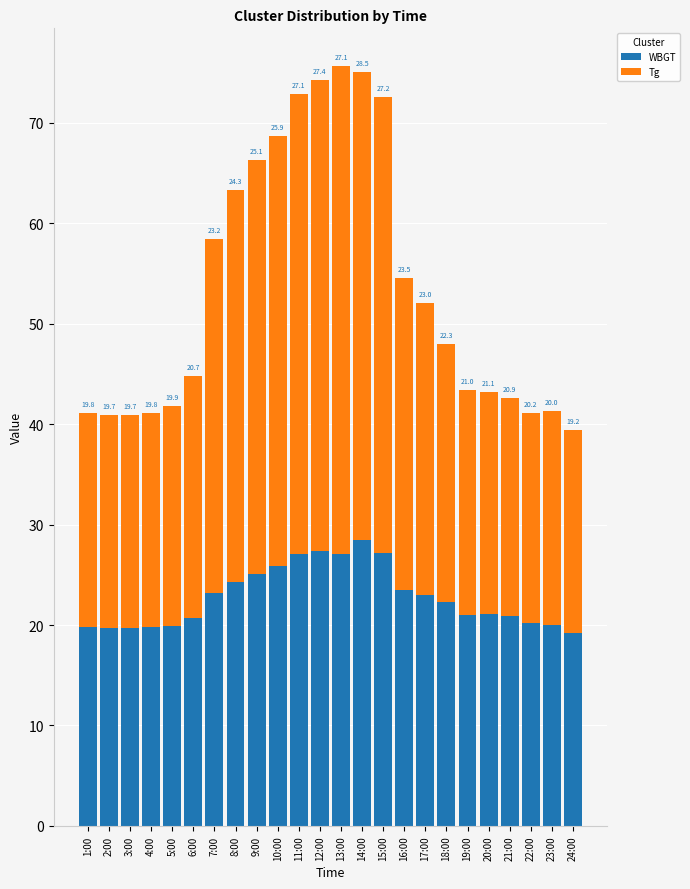

What value does the WBGT series have at 8:00?

24.3